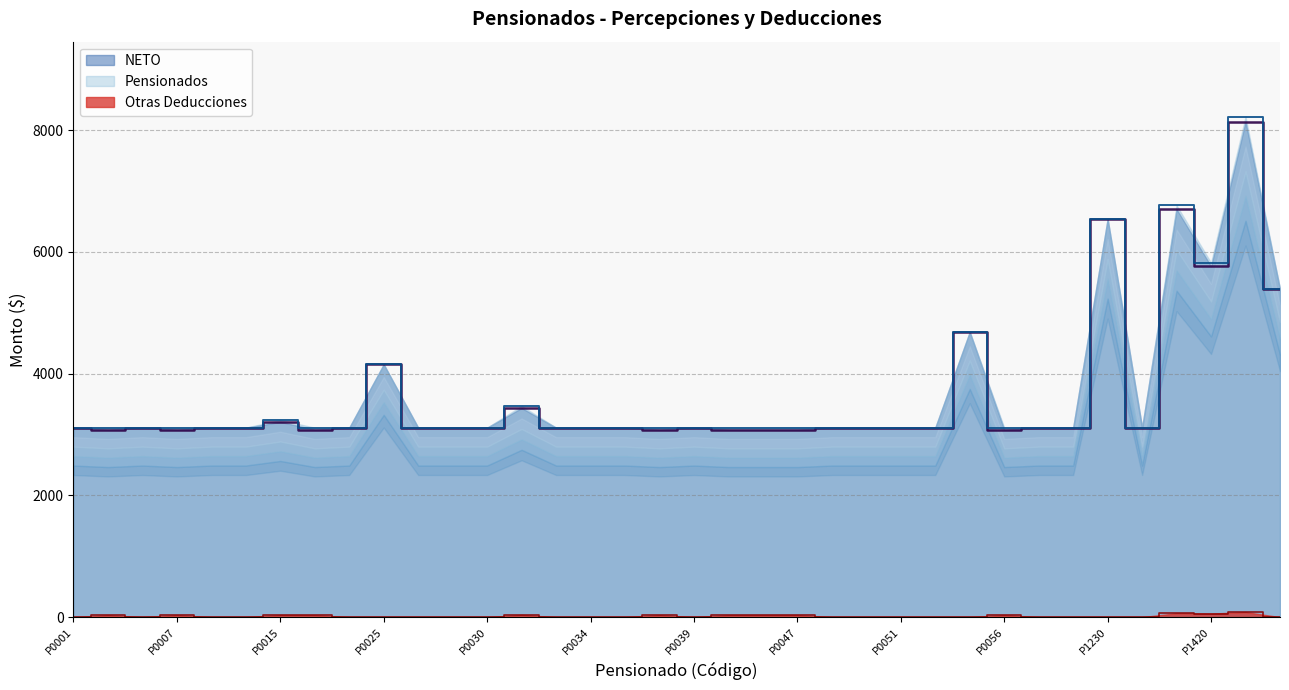

Which series changed the most between P0015 and P0038?

Pensionados